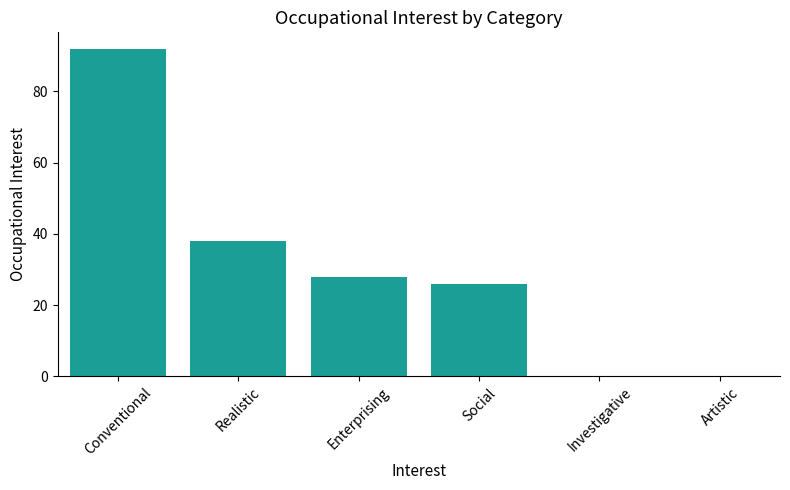

How many categories are shown in the chart?

6